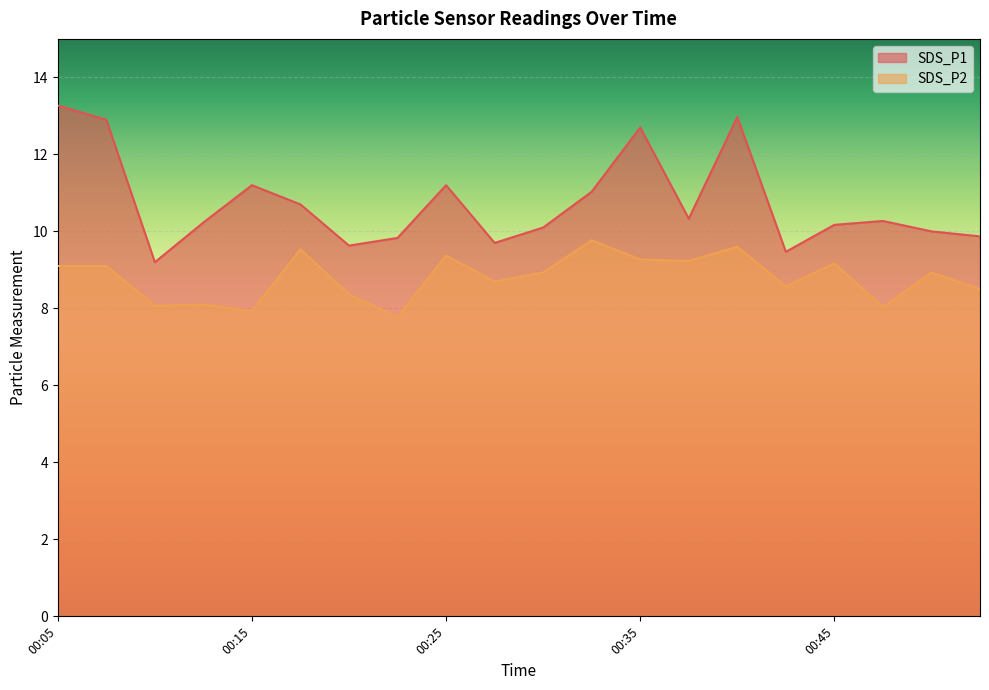

Which category has the lowest value across all series?

00:22